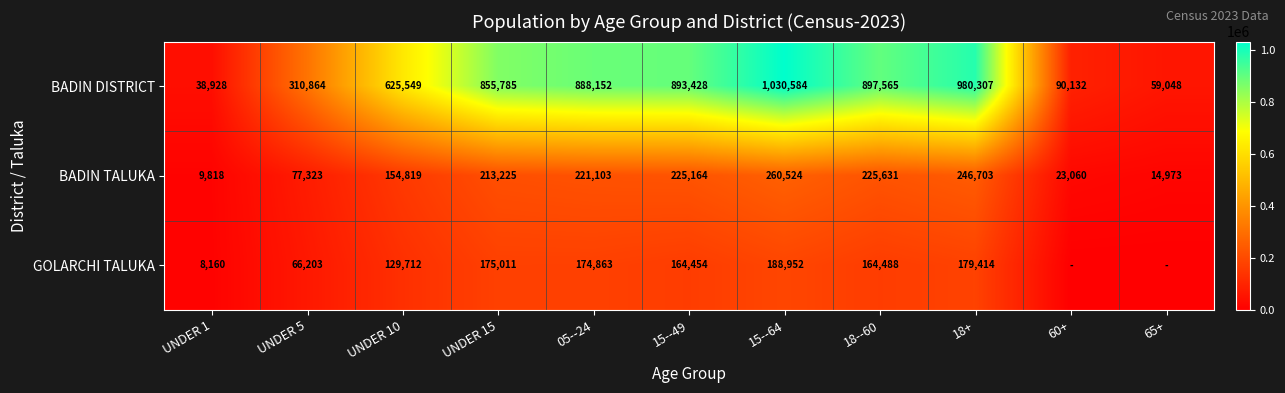

What is the sum of all GOLARCHI TALUKA values?

1251257